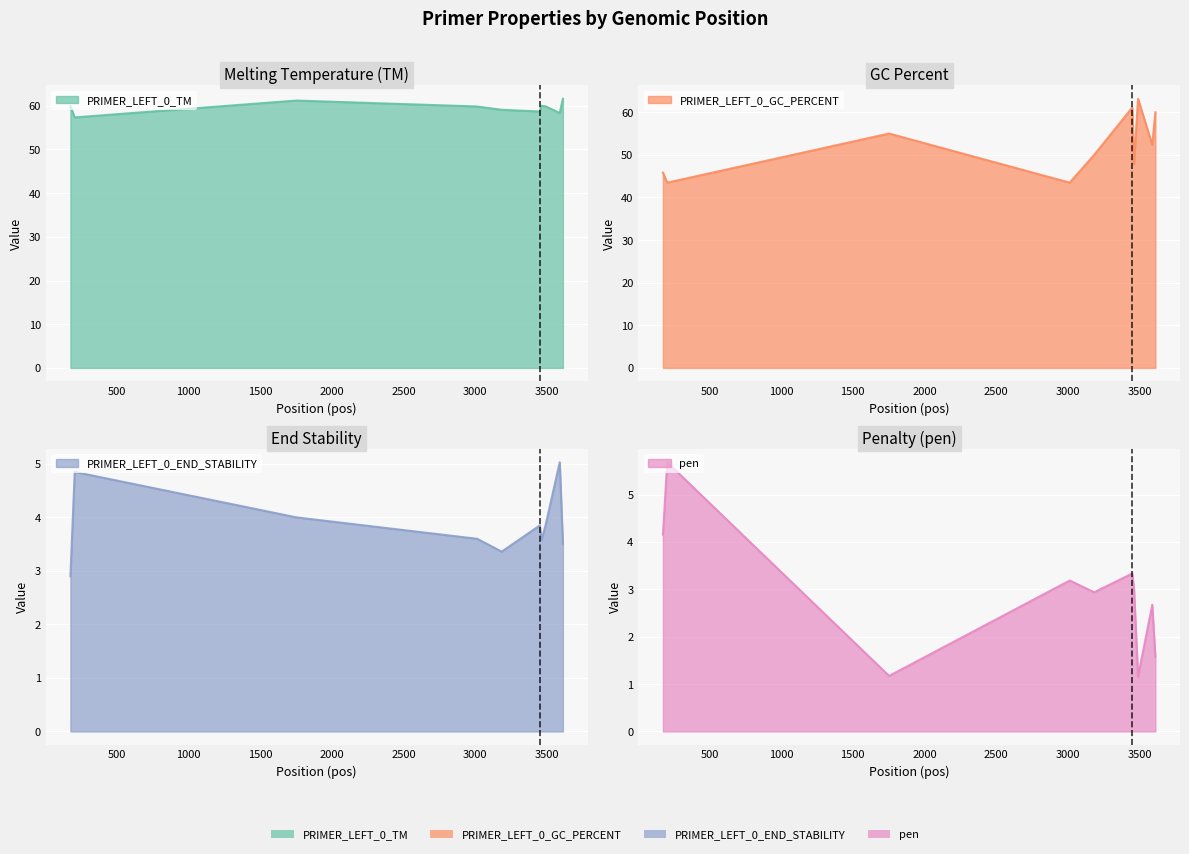

At which category does pen reach its first local valley?

1753